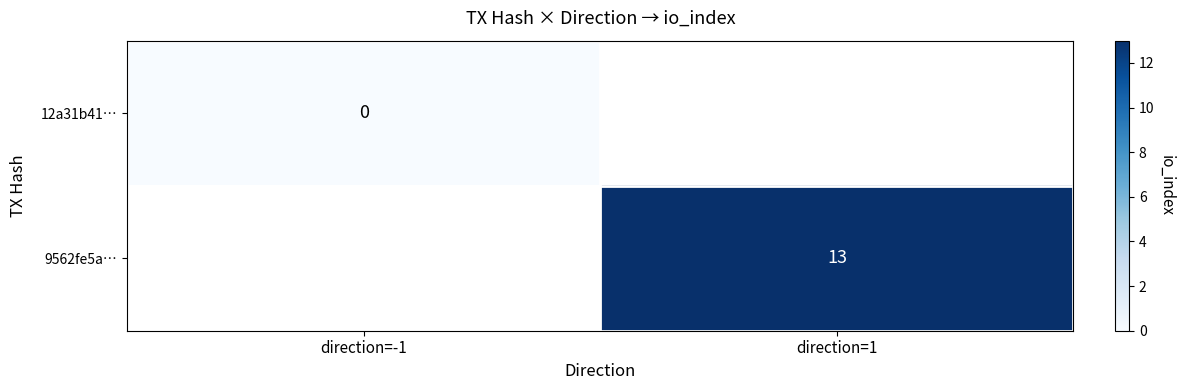

Is the value of 9562fe5a… at direction=1 greater than the value of 12a31b41… at direction=-1?

Yes